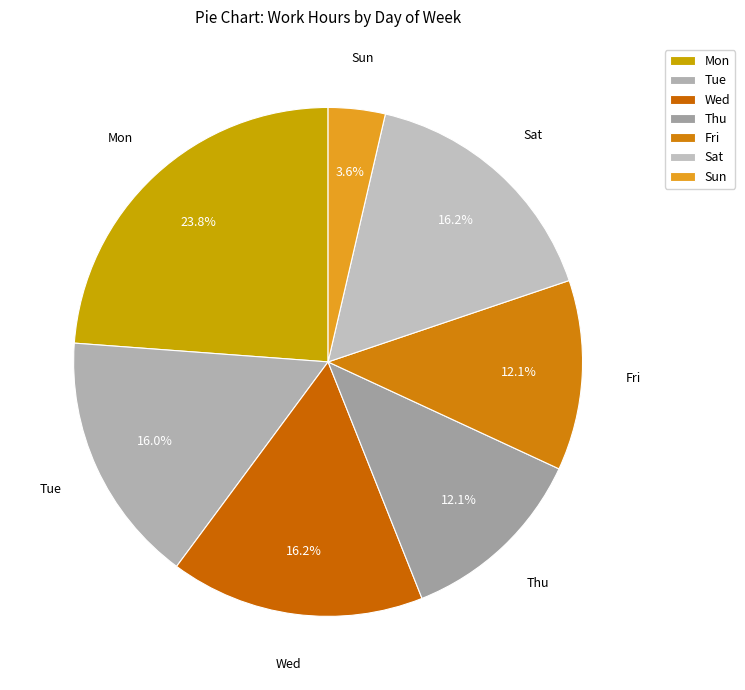

What is the ratio of the value at Tue to the value at Sat?

1.0